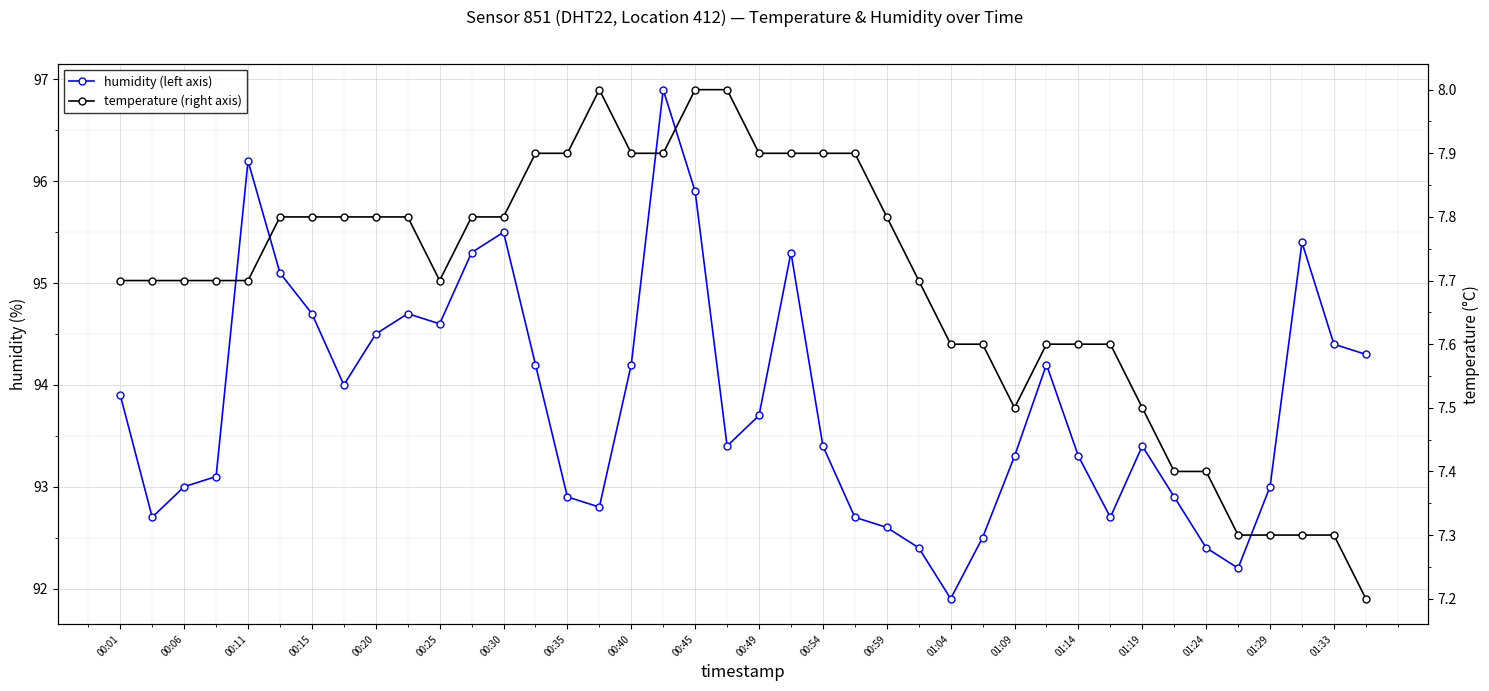

What is the lowest value of the humidity (left axis) series?

91.9